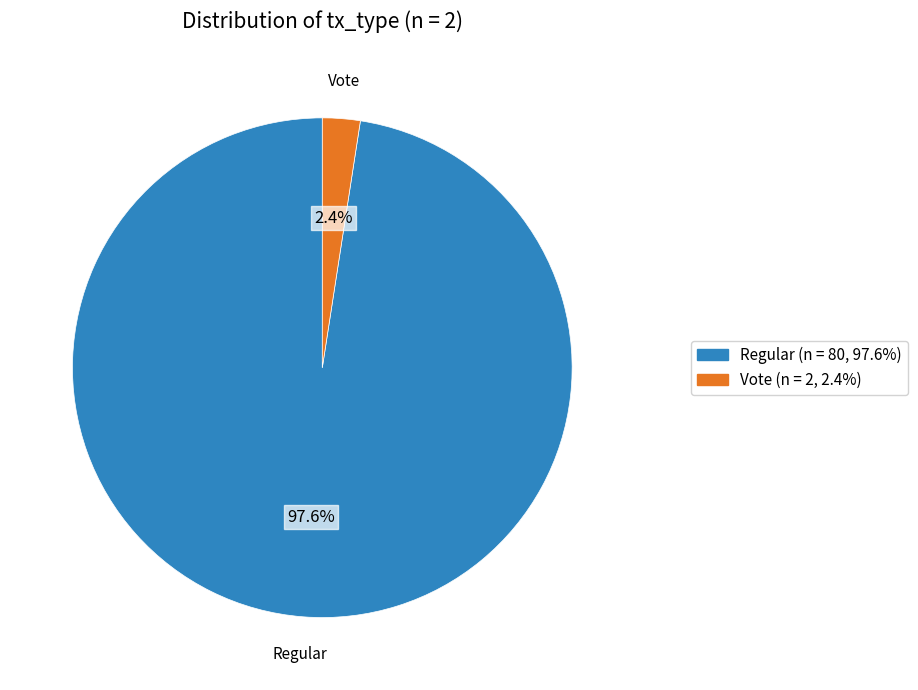

Count the number of slices in the pie.

2